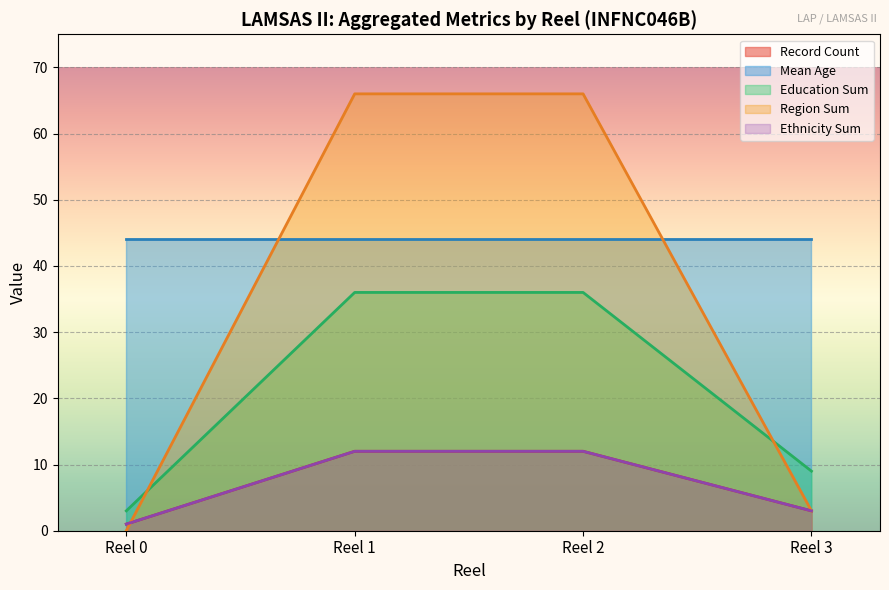

Is it true that Region equals 5.3 at 14?

False